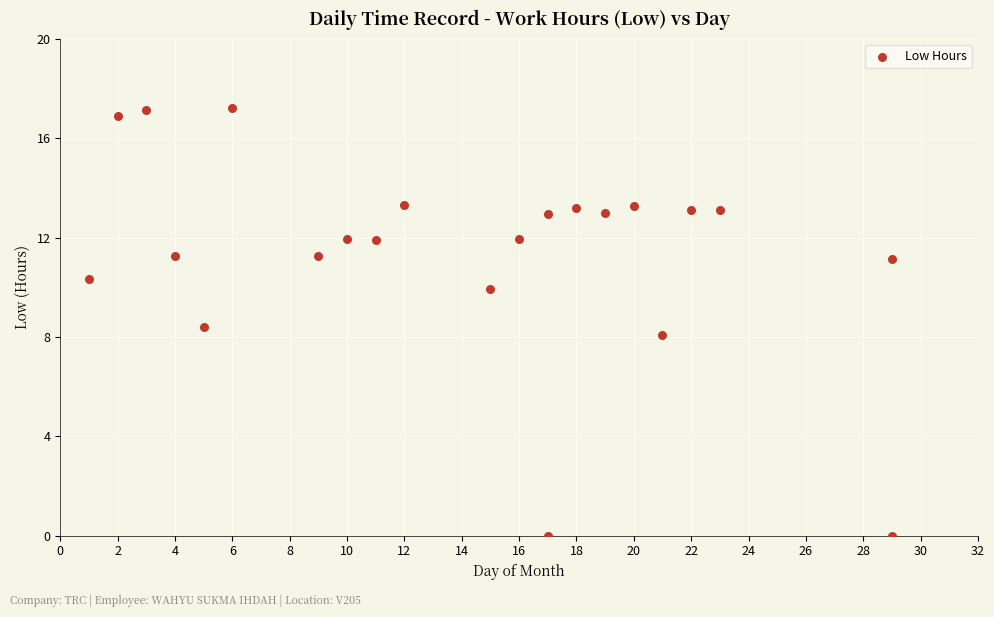

What is the range of X values (max minus min)?

28.0